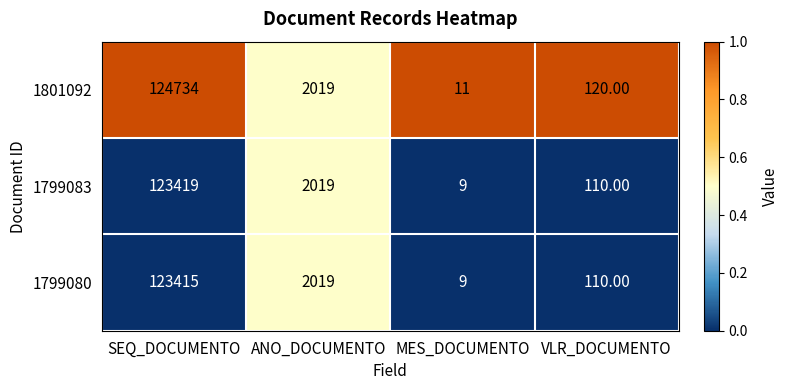

Is it true that 1801092 equals 1.0 at MES_DOCUMENTO?

True